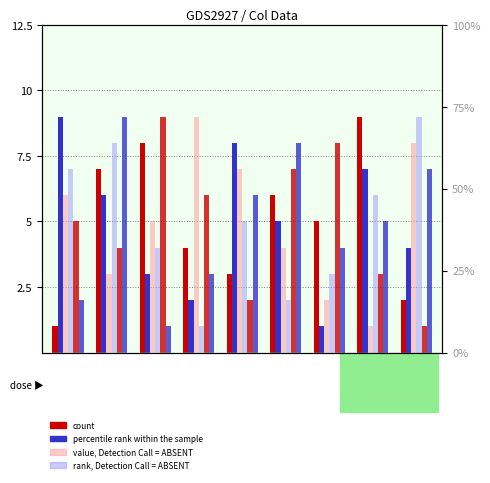

What is the total value across all series at 1?

31